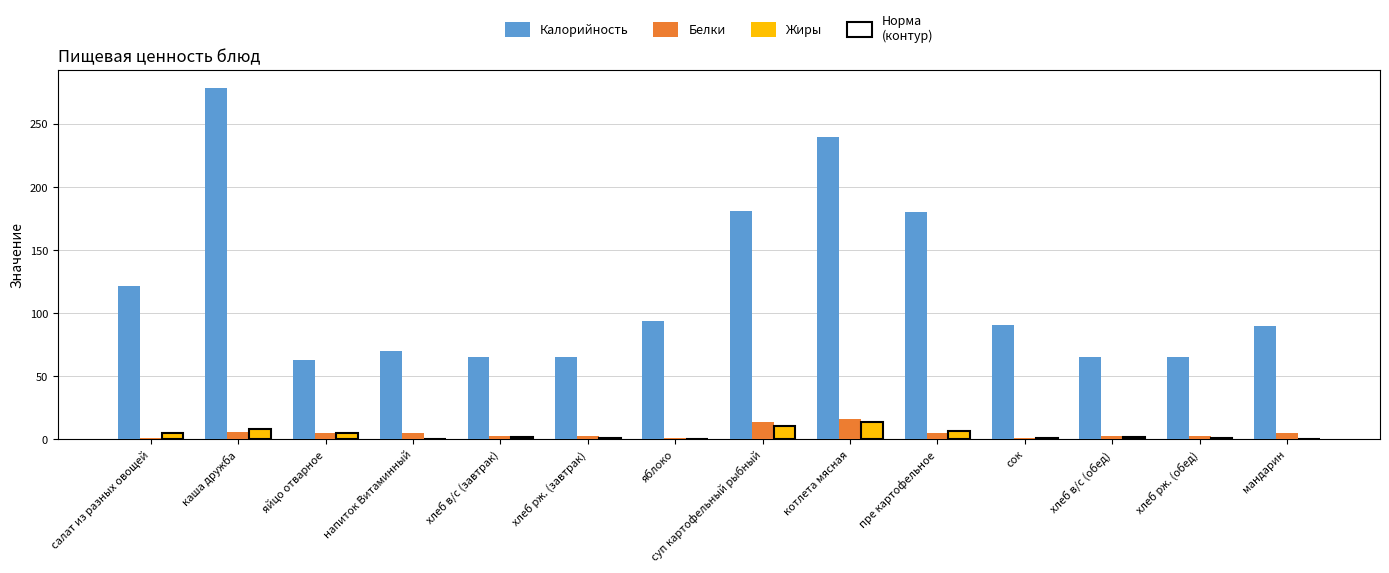

Which series has the largest total across all categories?

Калорийность